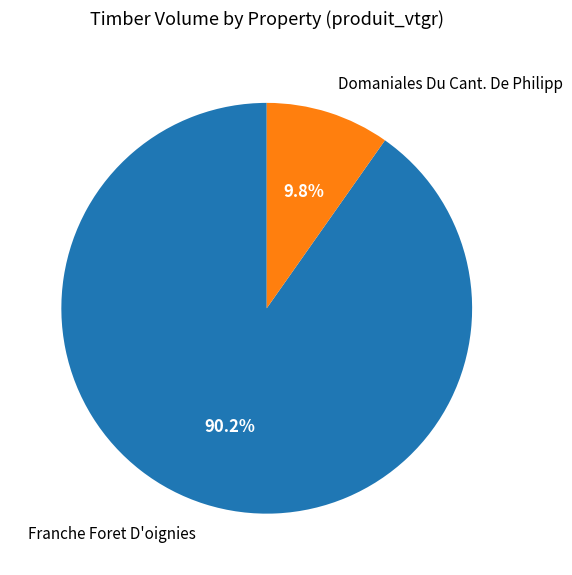

Is there any slice that represents more than half of the pie?

Yes